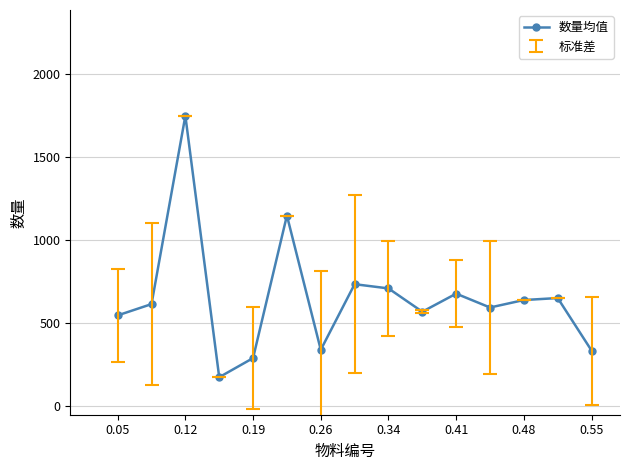

What is the value of the 3rd point from the left?

1751.0